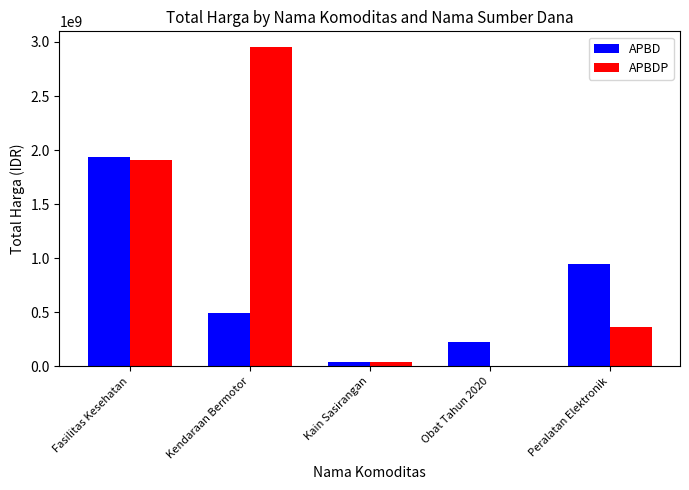

True or false: APBD has a value of 948779000 at Peralatan Elektronik.

True